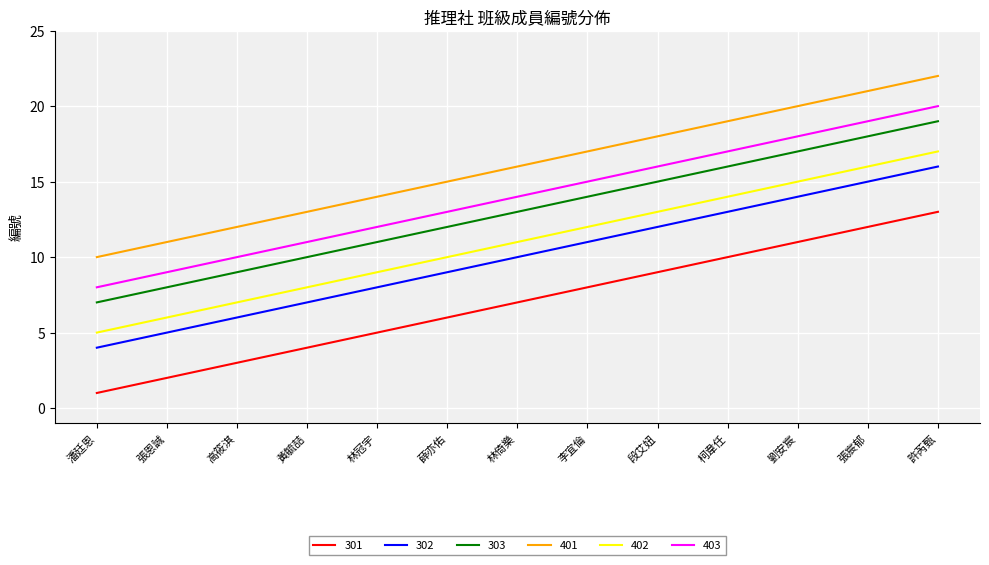

At which category does the chart reach its peak across all series?

許芮甄